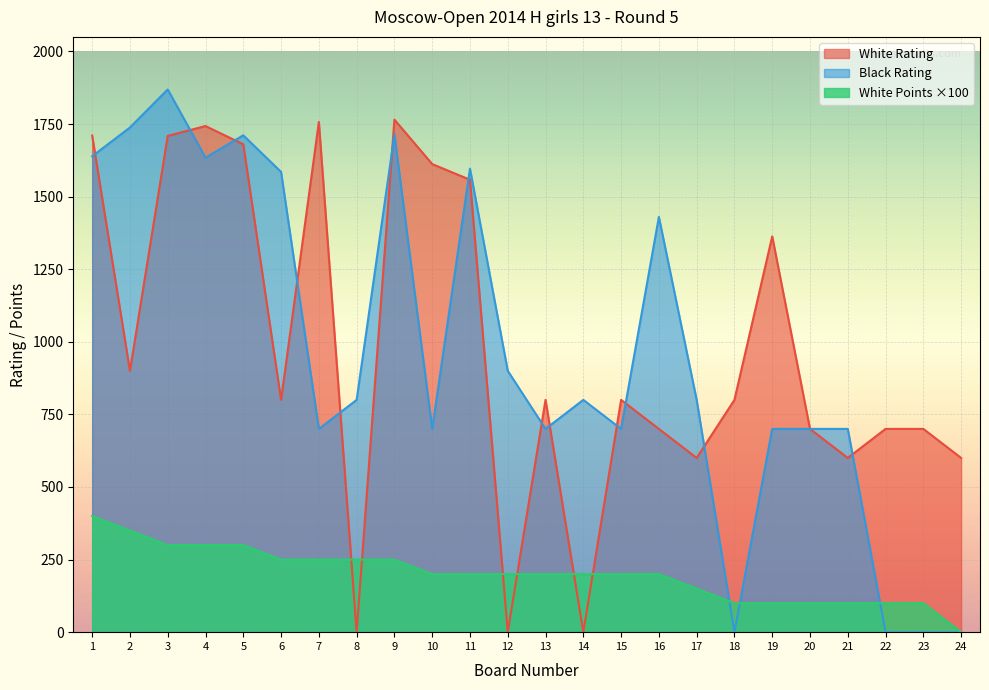

Does the chart display data point markers on the line(s)?

No